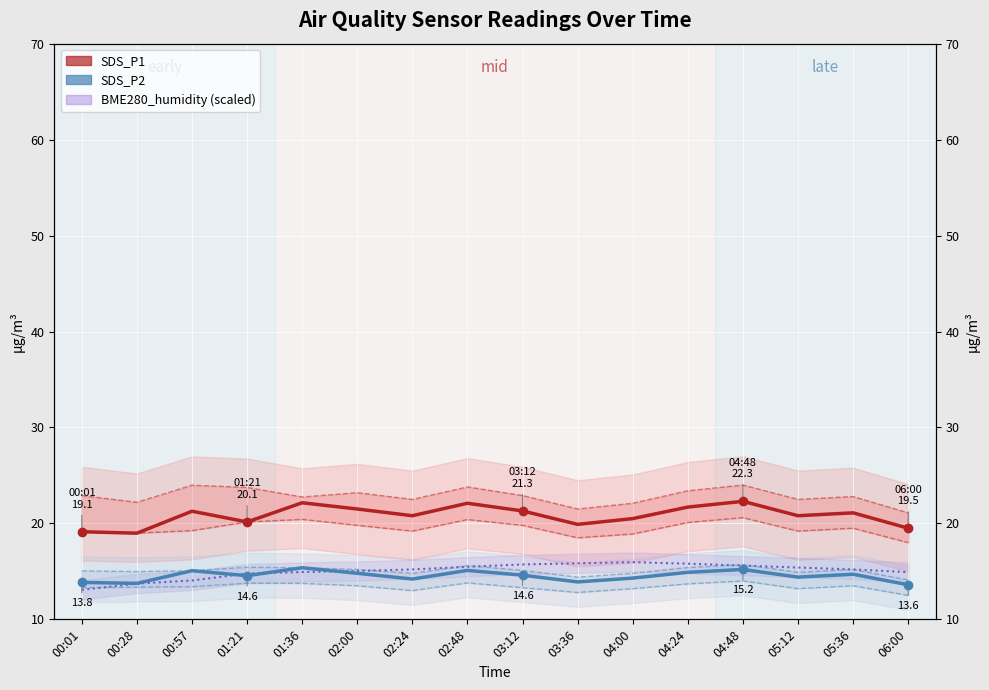

True or false: SDS_P2 has more than 2 interior local peaks.

True